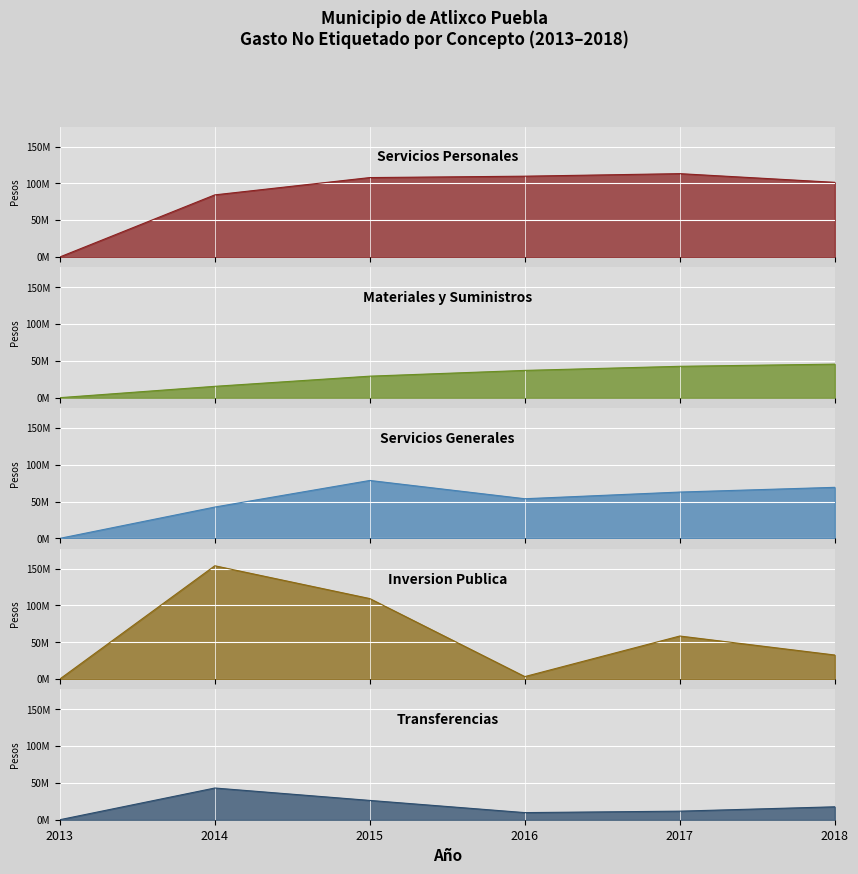

Count the number of data series in this chart.

5